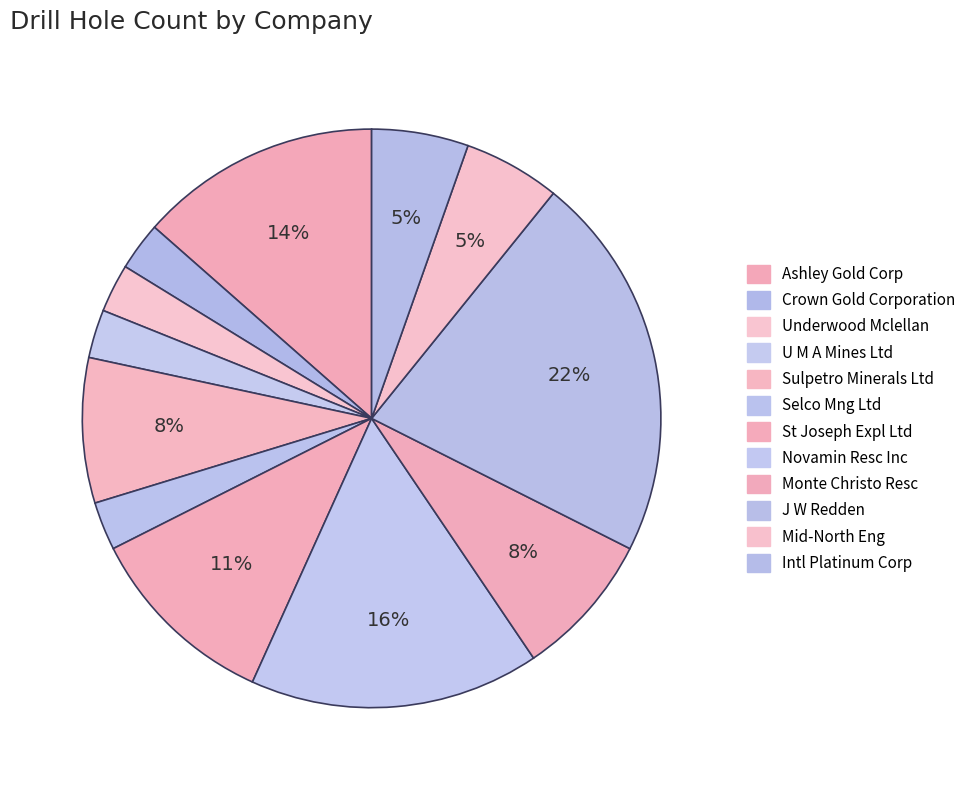

Count the number of slices in the pie.

12